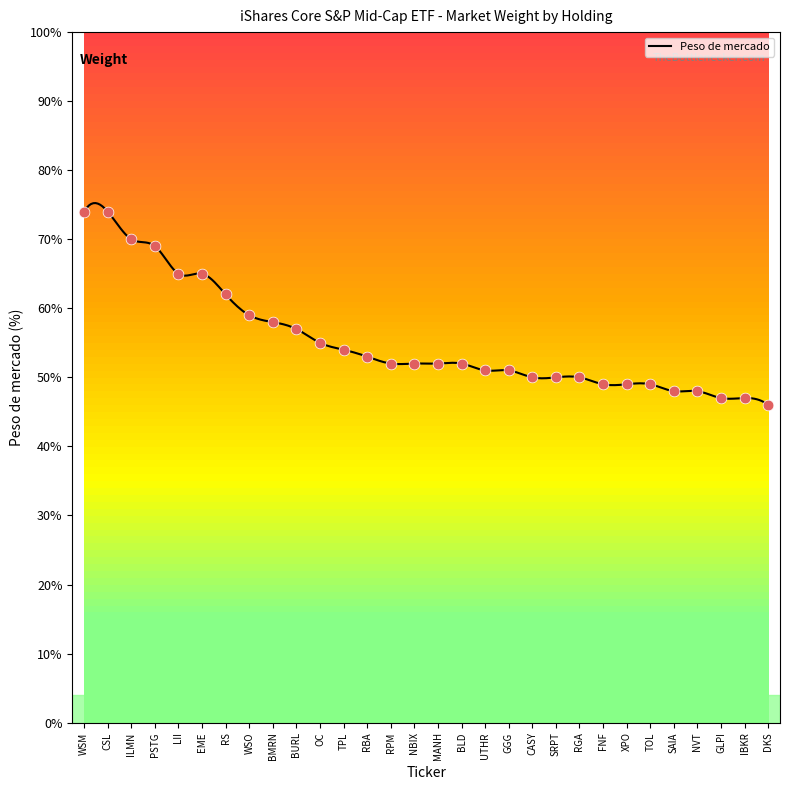

What is the change in value from PSTG to NBIX?

-0.2